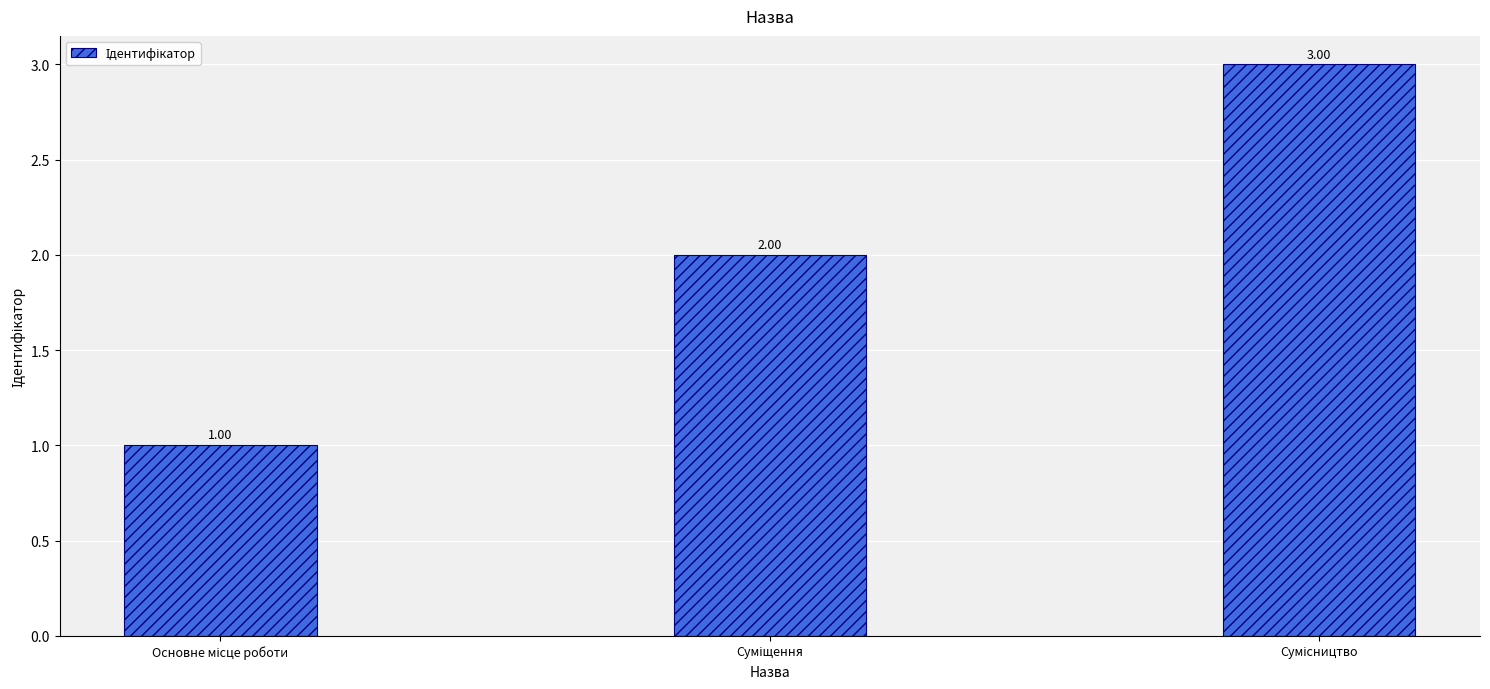

What is the sum of all values?

6